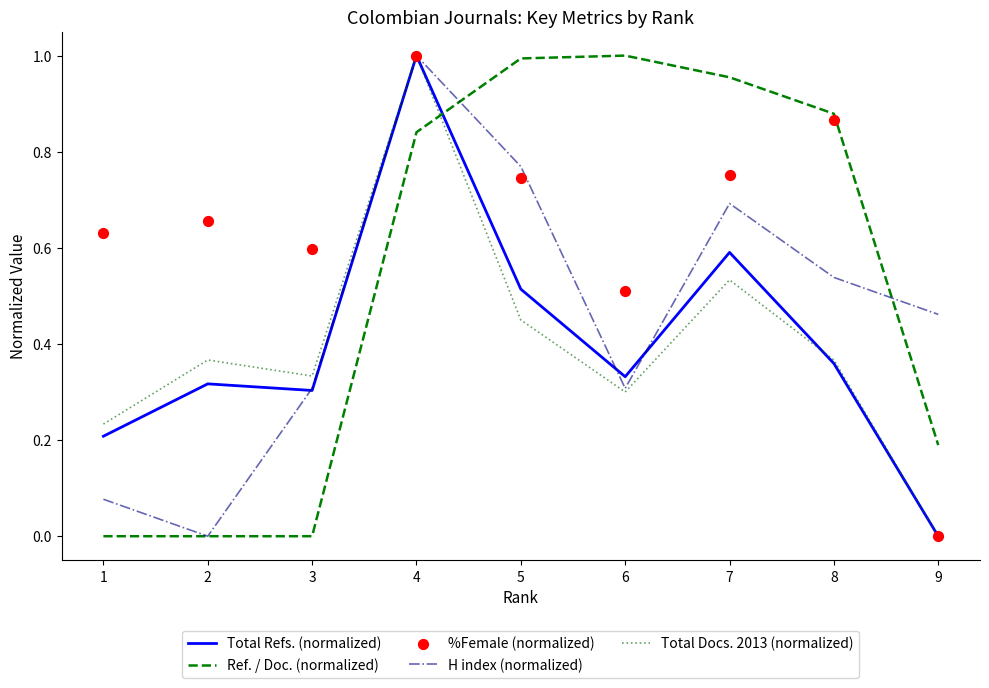

Is the value of H index (normalized) at 5 greater than the value of Total Refs. (normalized) at 9?

Yes